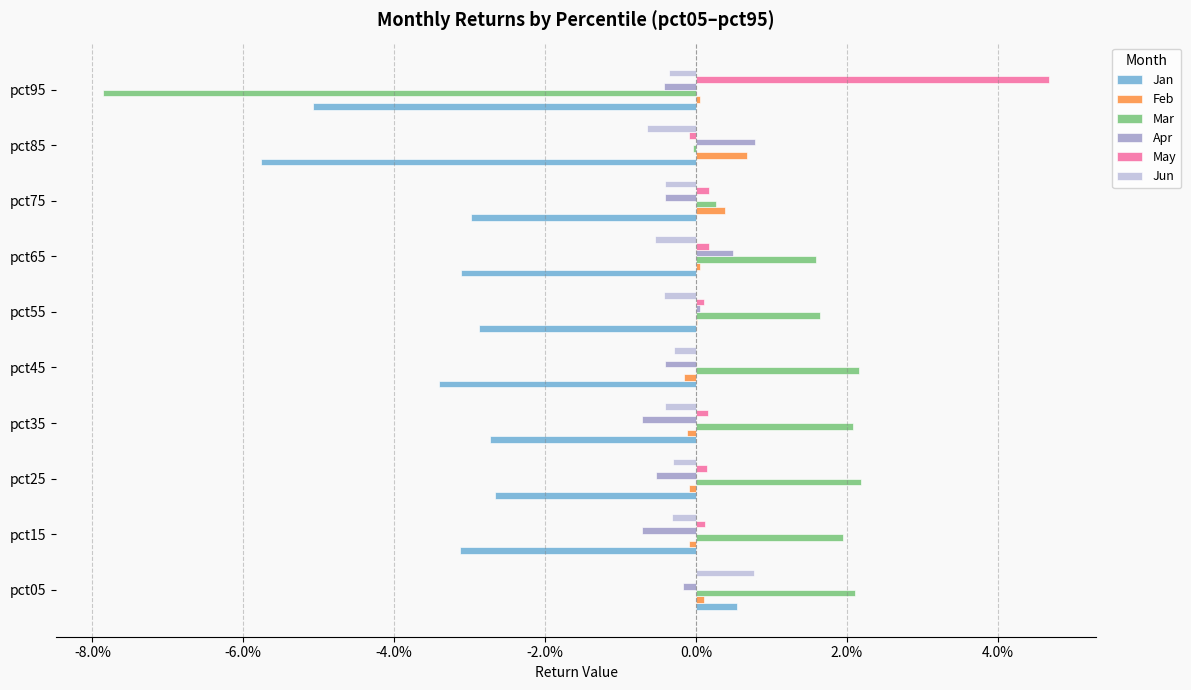

At how many categories does at least one series exceed 0?

10